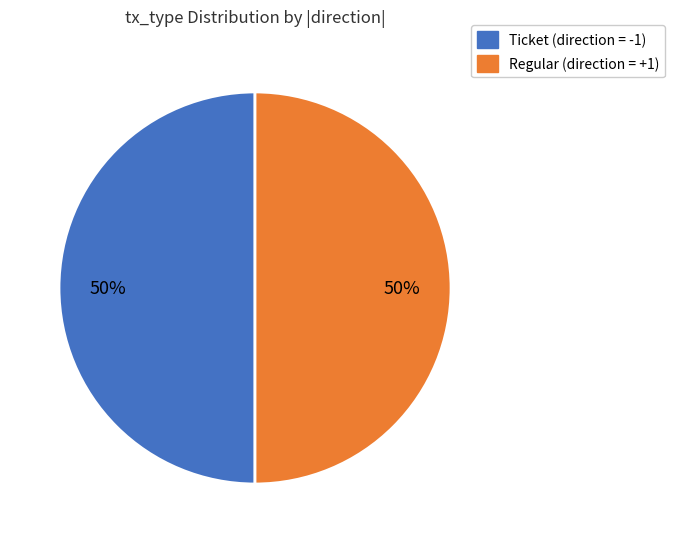

How many segments does this pie chart have?

2